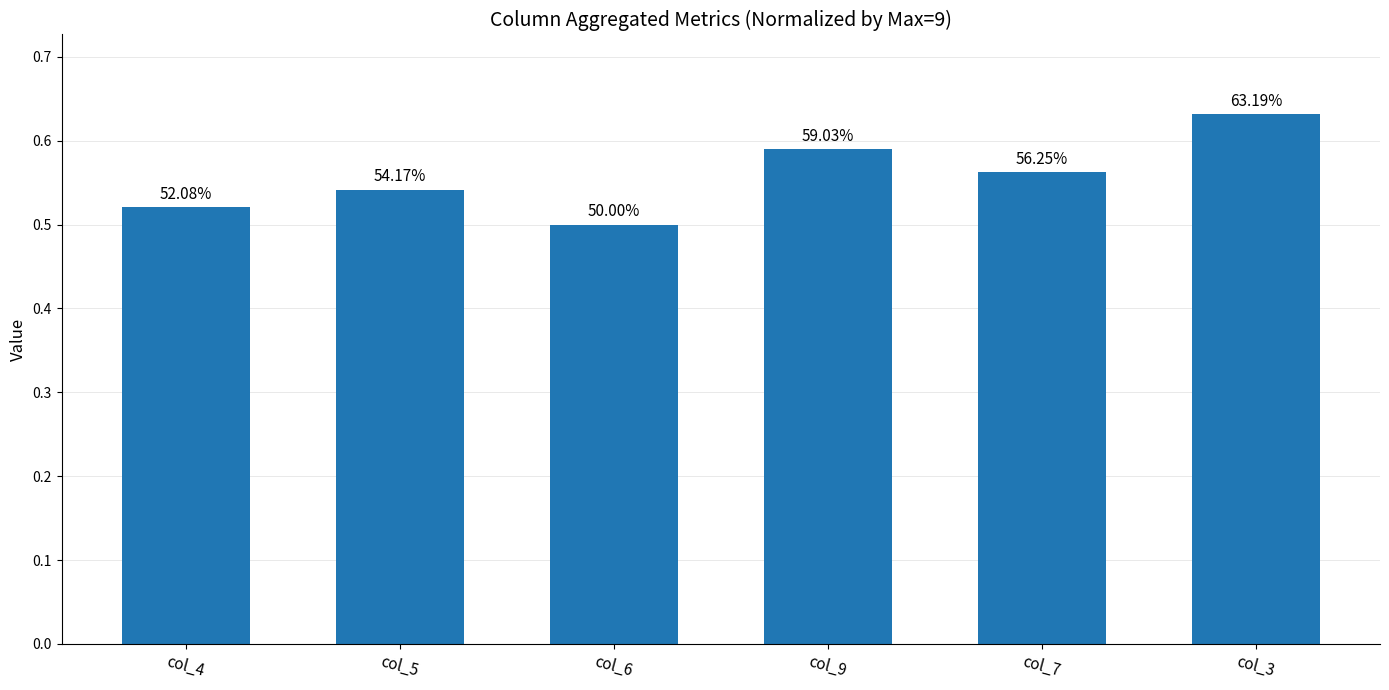

How many bars are there in total?

6